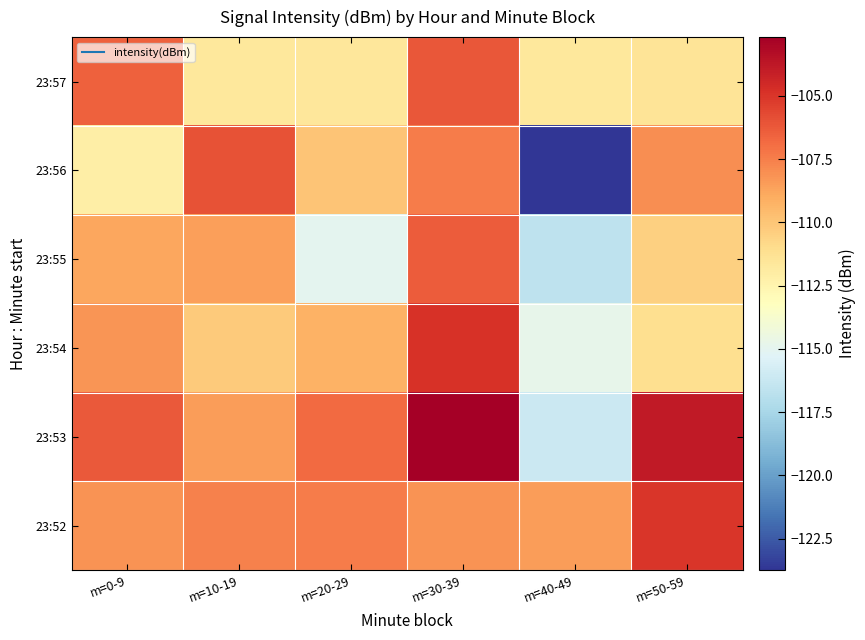

Which series has the largest range (max minus min)?

23:56